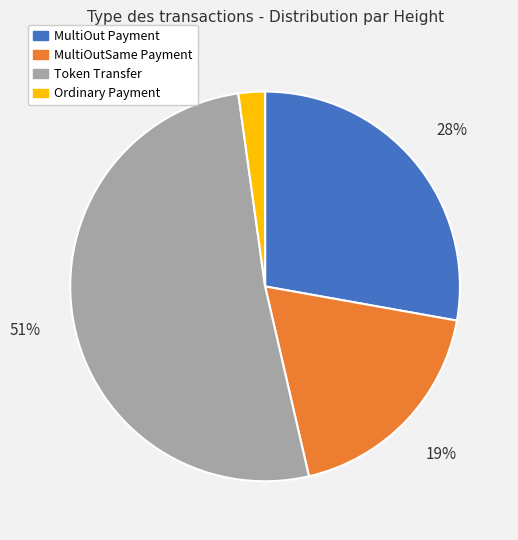

Which category has the smallest portion of the pie?

Ordinary Payment